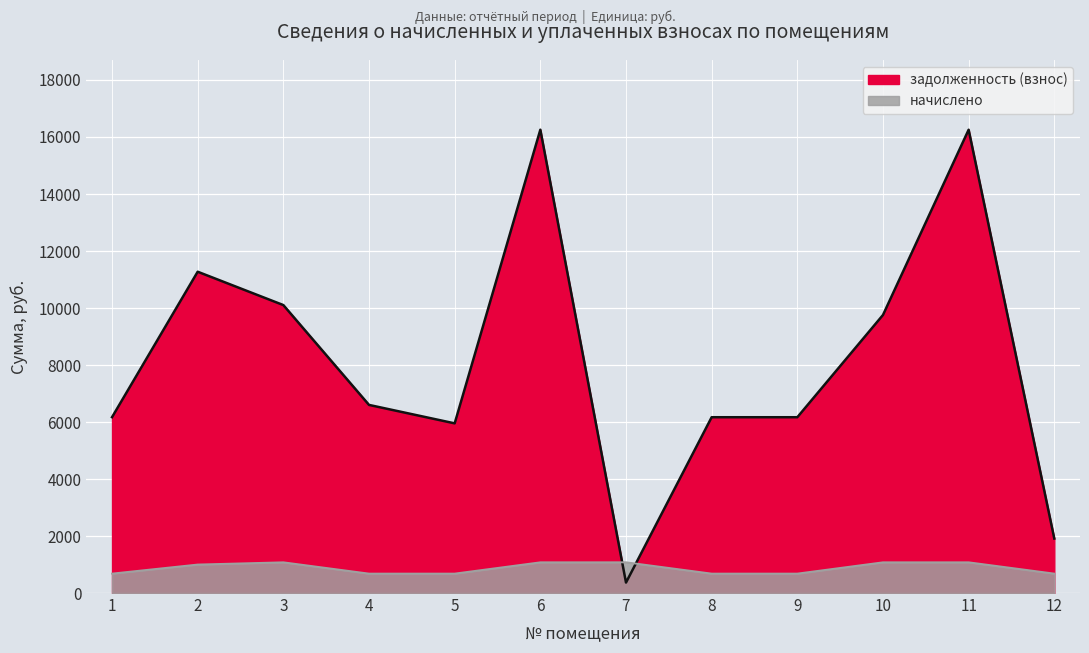

Rank the series by their maximum value, from lowest to highest.

начислено, задолженность (взнос)